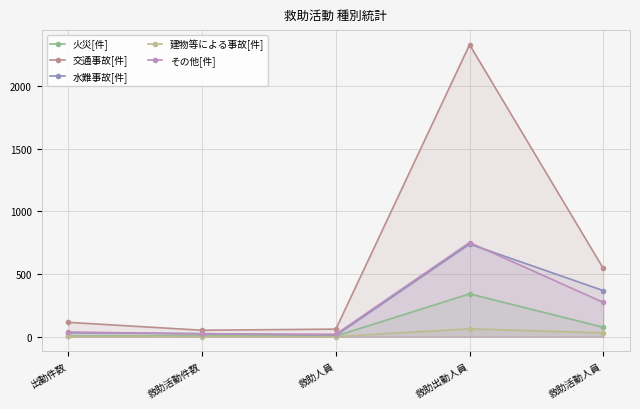

Reading left to right, extract all data points from this chart.

火災[件]: 8	8	6	342	76
交通事故[件]: 115	52	61	2327	545
水難事故[件]: 32	25	11	739	368
建物等による事故[件]: 3	2	2	63	31
その他[件]: 38	23	20	751	274